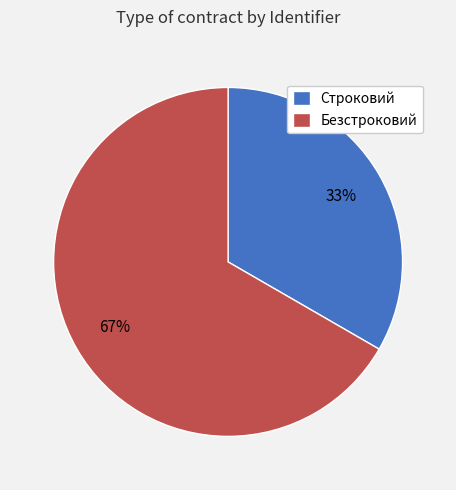

How many segments does this pie chart have?

2